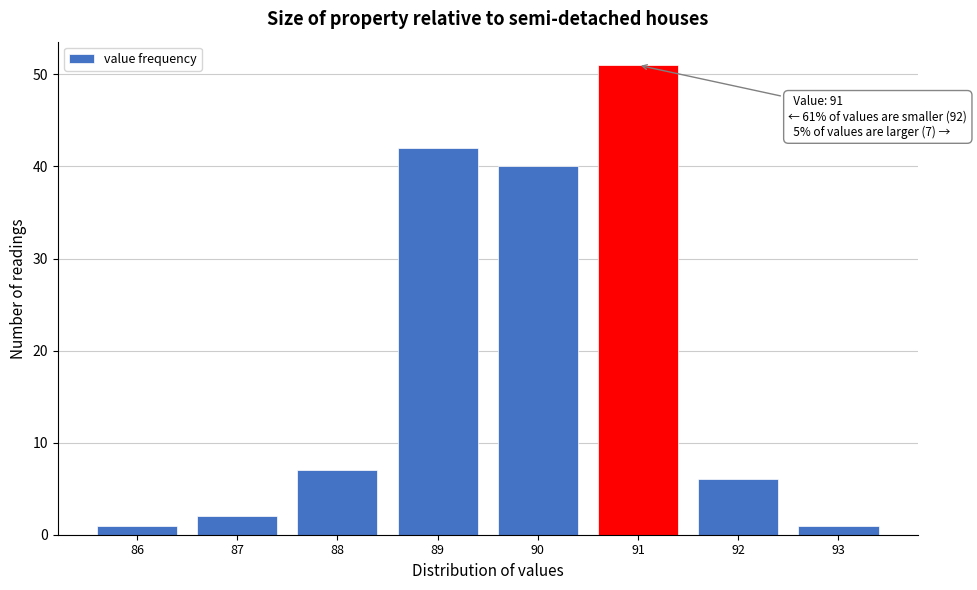

Which range on the x-axis has the tallest bar?

90.5 to 91.5